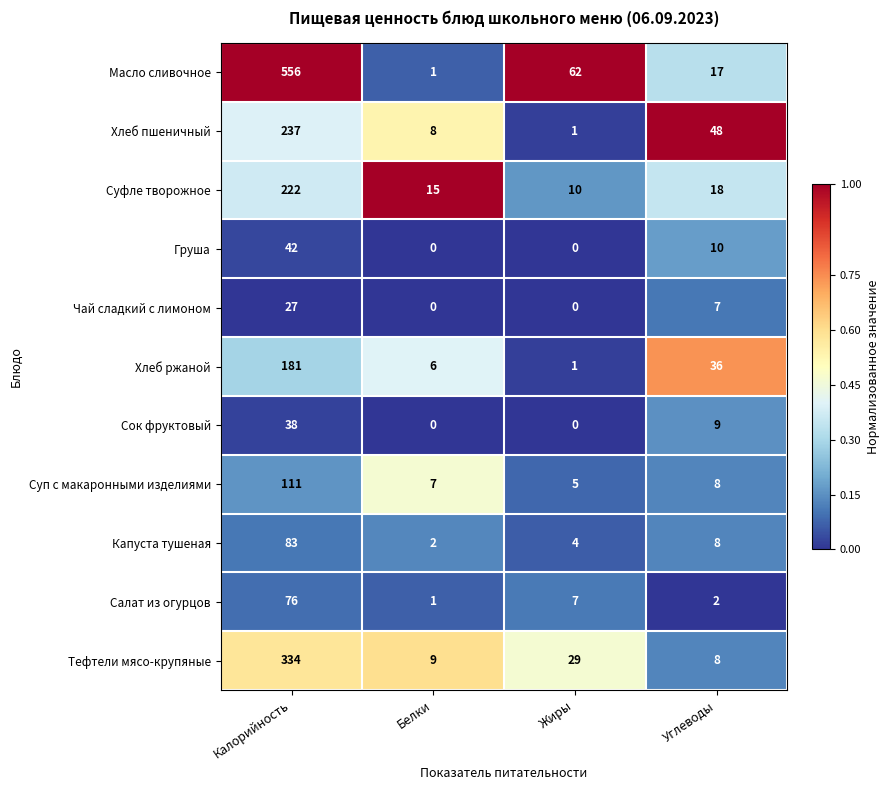

What is the average value of the Хлеб пшеничный series?

74